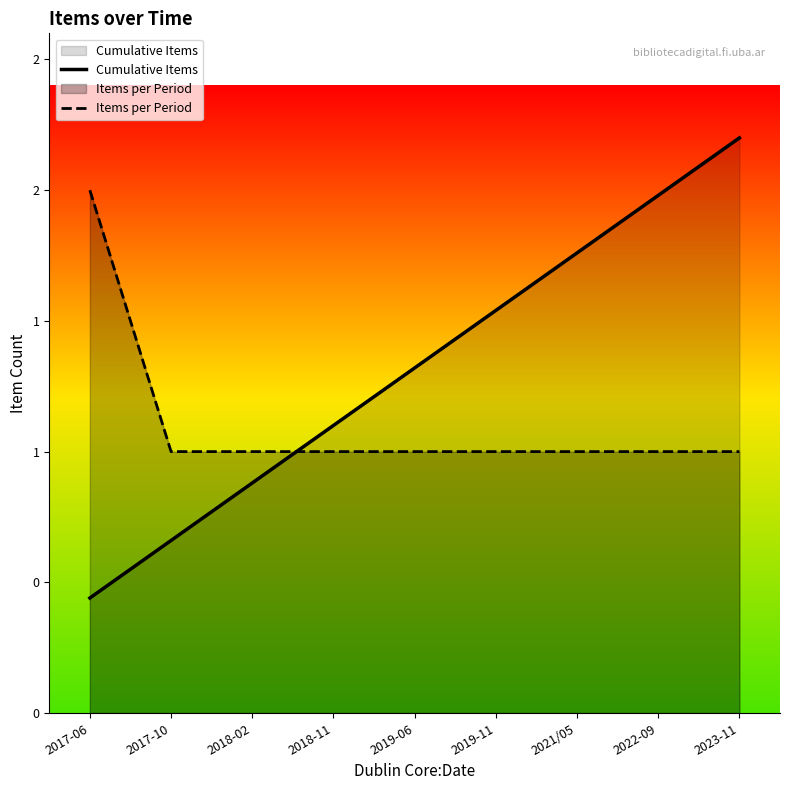

What is the label of the 8th point from the left?

2022-09